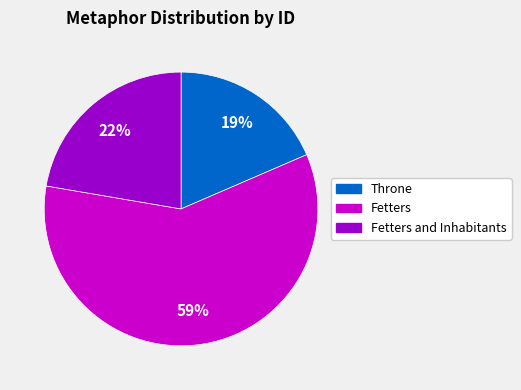

To the nearest percent, what is the average slice percentage?

33%